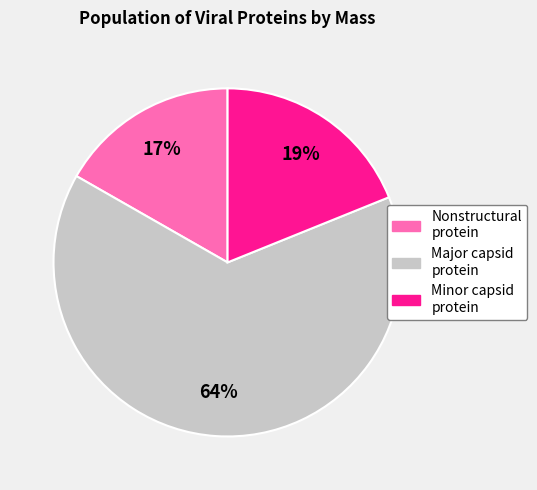

Rank the categories by value from lowest to highest.

Nonstructural protein, Minor capsid protein, Major capsid protein